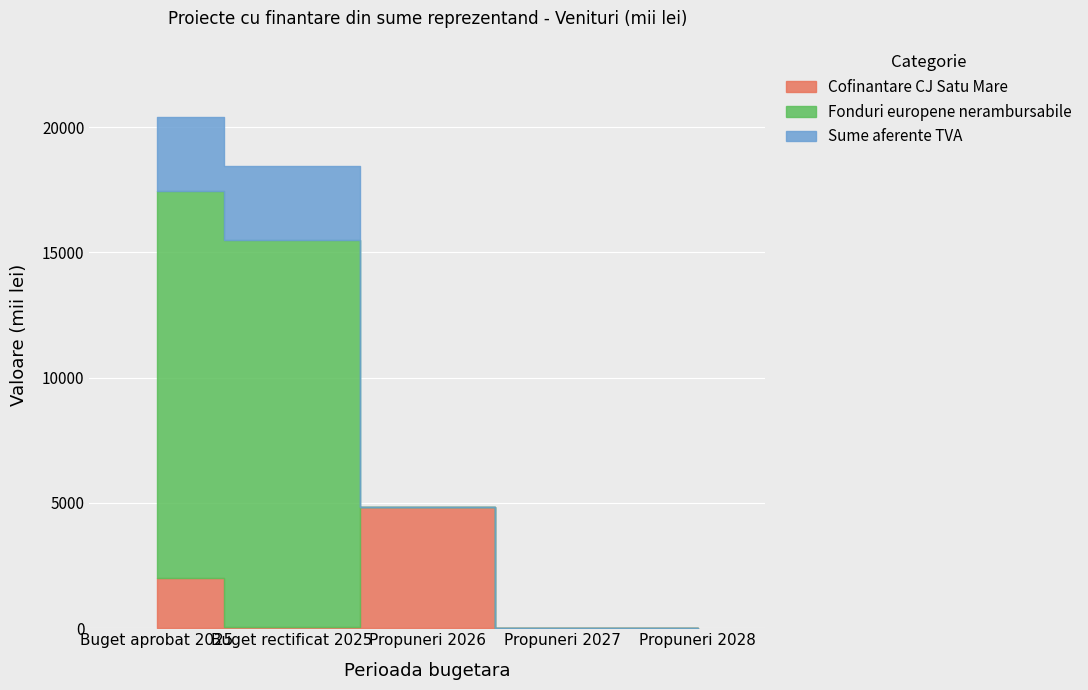

Which series has the widest spread of values?

Fonduri europene nerambursabile